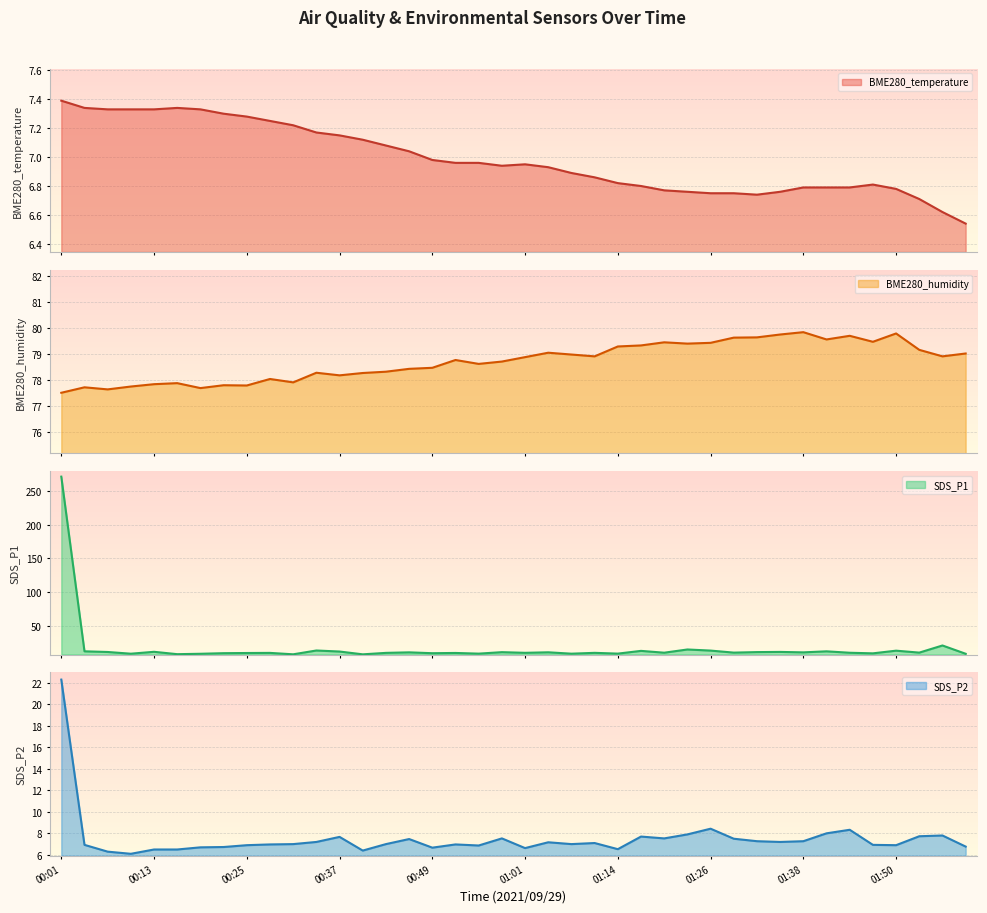

Where is BME280_humidity nearest to the value 78?

00:28